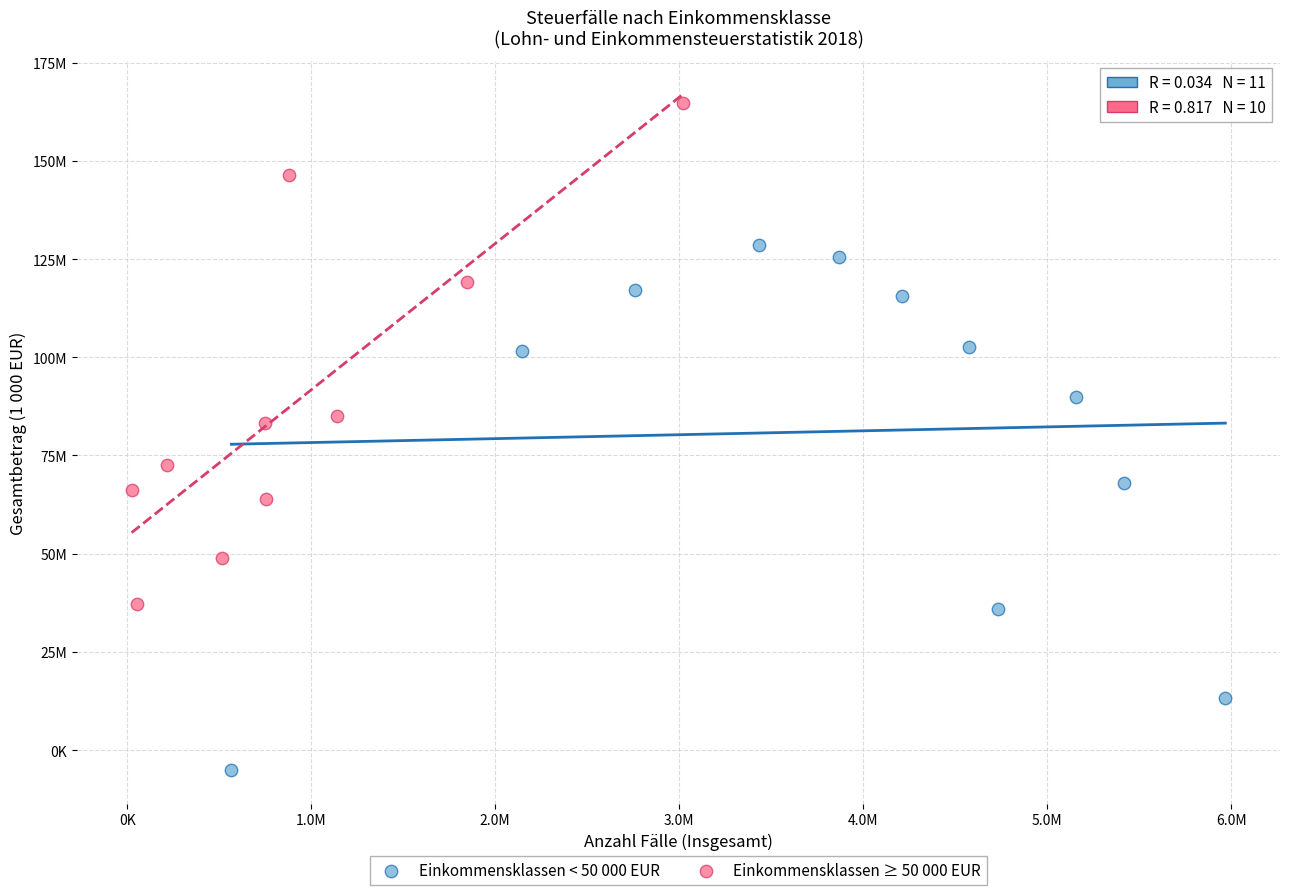

What are all the series names shown in the legend?

Einkommensklassen < 50 000 EUR, Einkommensklassen ≥ 50 000 EUR